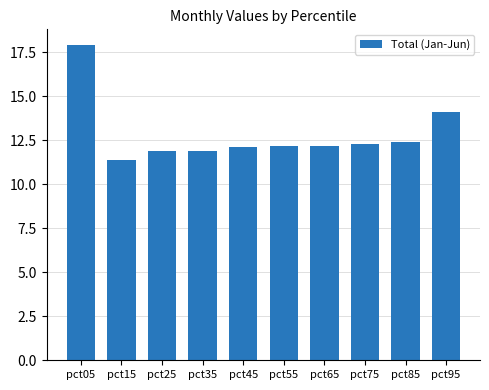

What is the smallest value displayed?

11.4